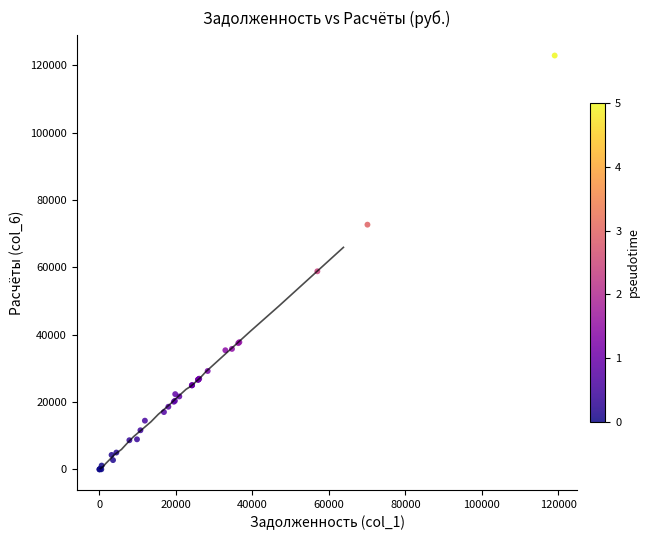

What Y value in the scatter plot is closest to 61427?

58804.1